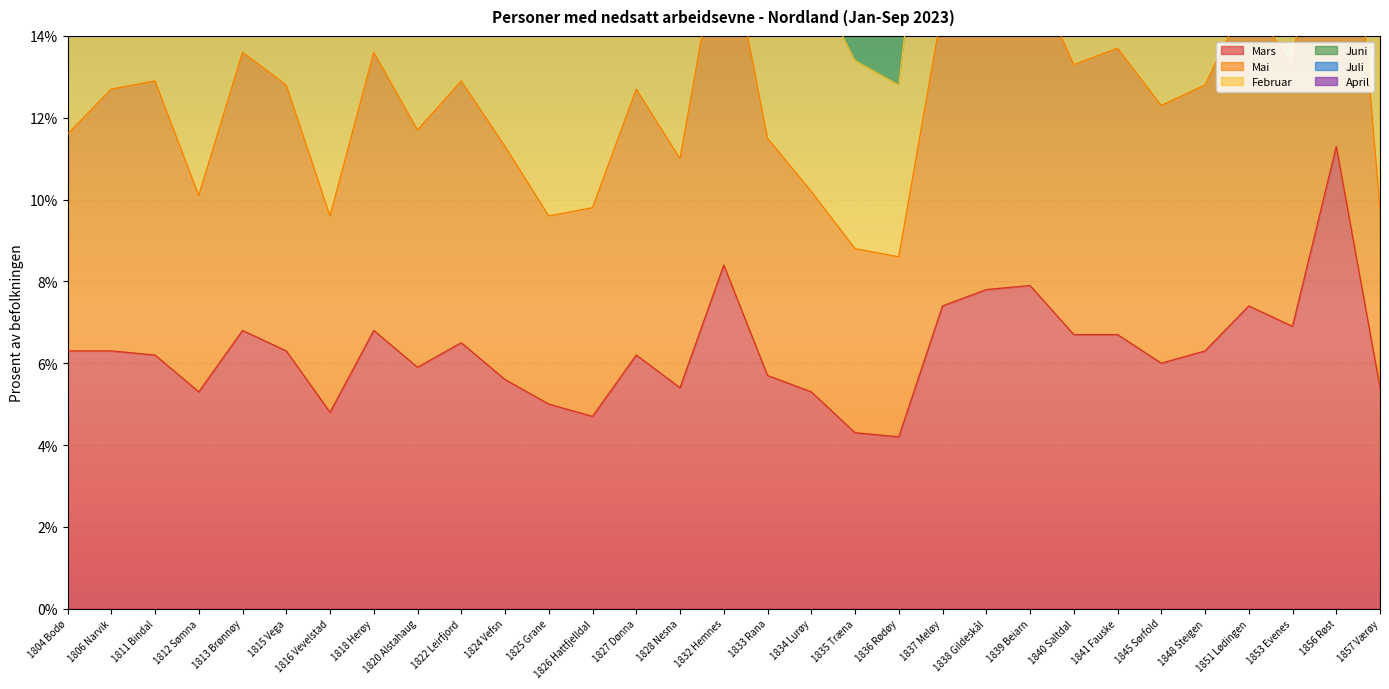

True or false: Juni and Mars cross at least once.

False